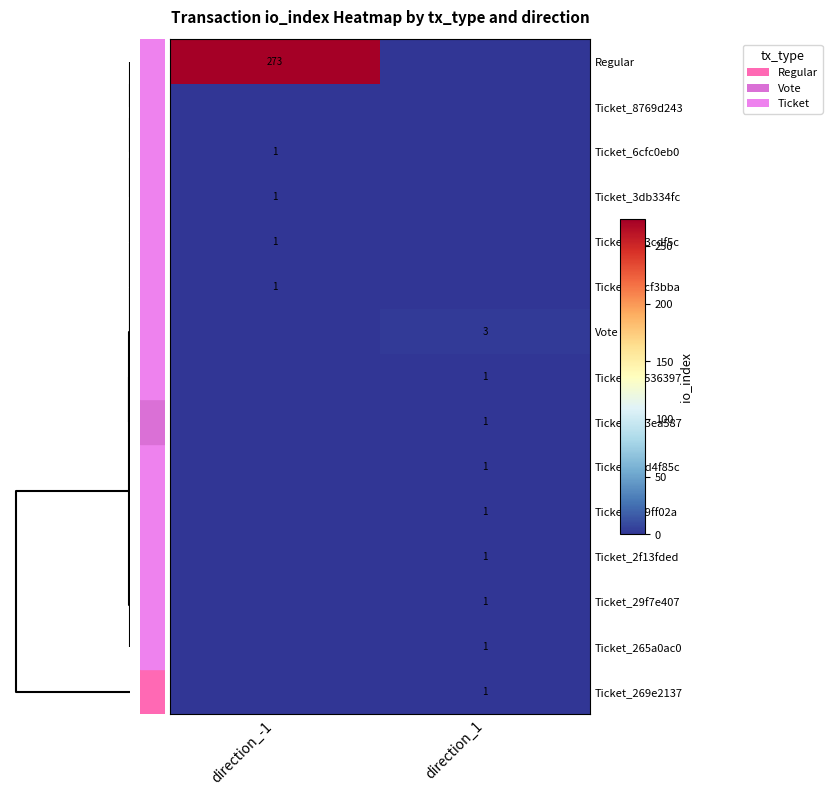

The value of Ticket_379ff02a at direction_1 is 0. True or false?

False